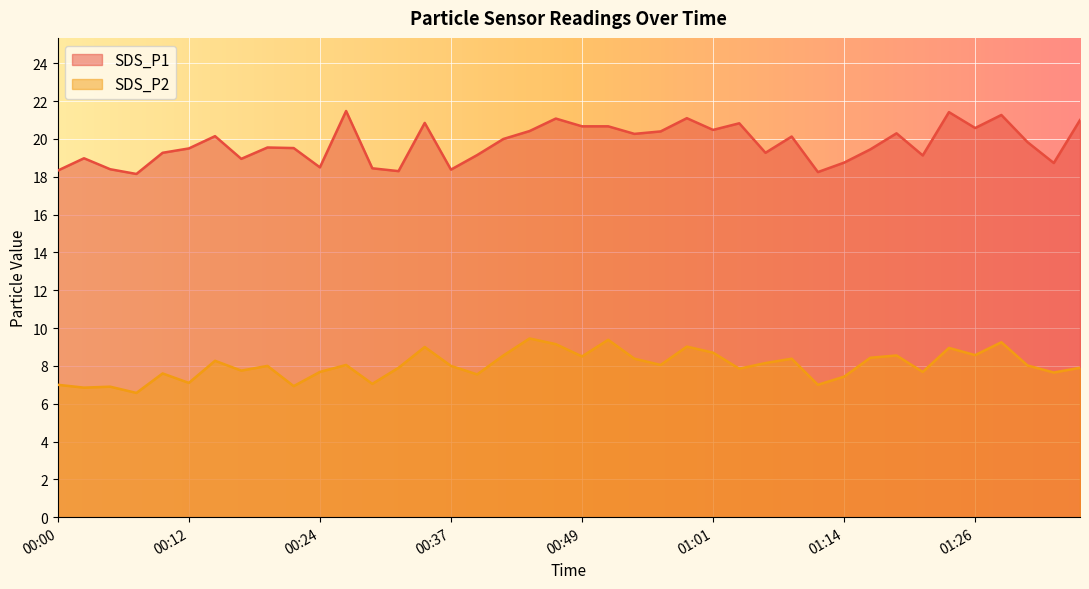

Reading left to right, what are all the values shown in this chart?

SDS_P1: 00:00=18.3	00:02=19.0	00:05=18.4	00:07=18.1	00:10=19.3	00:12=19.5	00:15=20.1	00:17=18.9	00:20=19.6	00:22=19.5	00:24=18.5	00:27=21.5	00:29=18.4	00:32=18.3	00:34=20.9	00:37=18.4	00:39=19.1	00:42=20.0	00:44=20.4	00:46=21.1	00:49=20.7	00:51=20.7	00:54=20.3	00:56=20.4	00:59=21.1	01:01=20.5	01:04=20.8	01:06=19.3	01:09=20.1	01:11=18.2	01:14=18.8	01:16=19.4	01:19=20.3	01:21=19.1	01:24=21.4	01:26=20.6	01:29=21.3	01:31=19.8	01:34=18.7	01:36=21.0
SDS_P2: 00:00=7.0	00:02=6.8	00:05=6.9	00:07=6.6	00:10=7.6	00:12=7.1	00:15=8.3	00:17=7.8	00:20=8.0	00:22=6.9	00:24=7.7	00:27=8.1	00:29=7.0	00:32=7.9	00:34=9.0	00:37=8.0	00:39=7.5	00:42=8.6	00:44=9.4	00:46=9.2	00:49=8.5	00:51=9.4	00:54=8.4	00:56=8.1	00:59=9.0	01:01=8.7	01:04=7.8	01:06=8.2	01:09=8.4	01:11=7.0	01:14=7.4	01:16=8.4	01:19=8.6	01:21=7.7	01:24=8.9	01:26=8.6	01:29=9.2	01:31=8.0	01:34=7.7	01:36=7.9